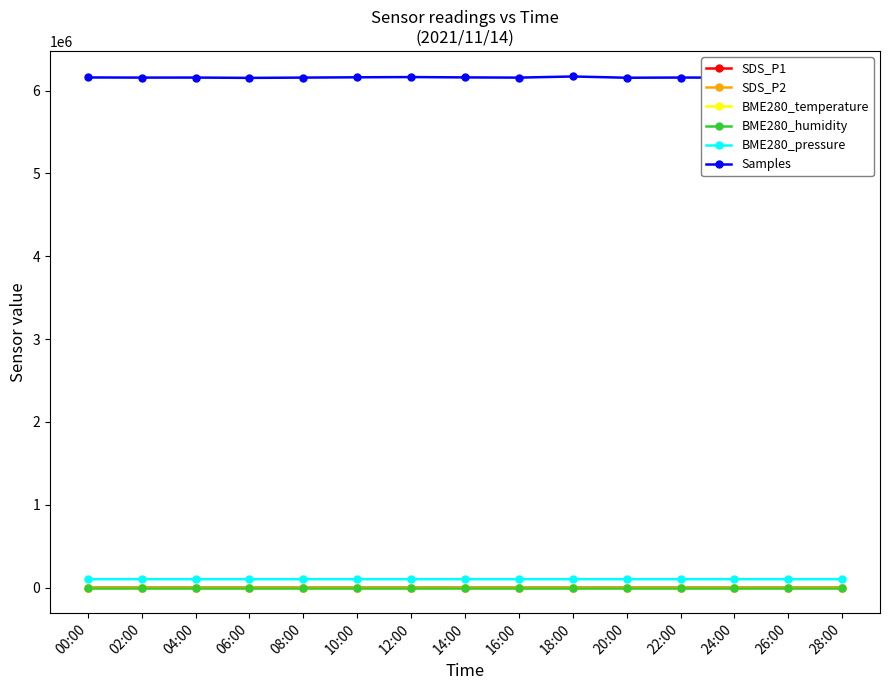

Which series has the largest range (max minus min)?

Samples